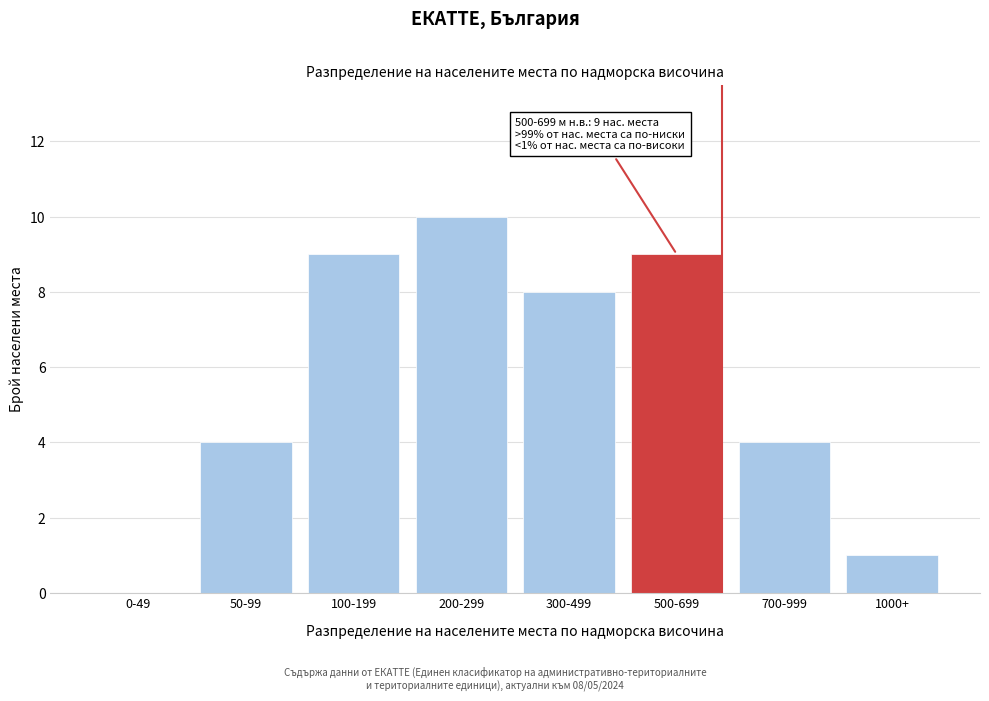

Read the value at 50-99.

4